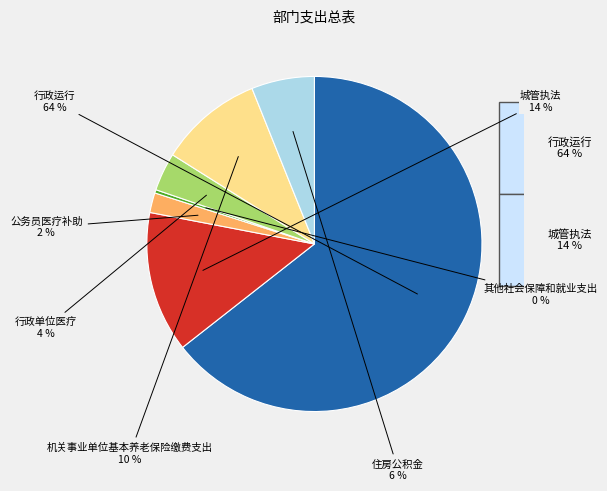

How many segments does this pie chart have?

7